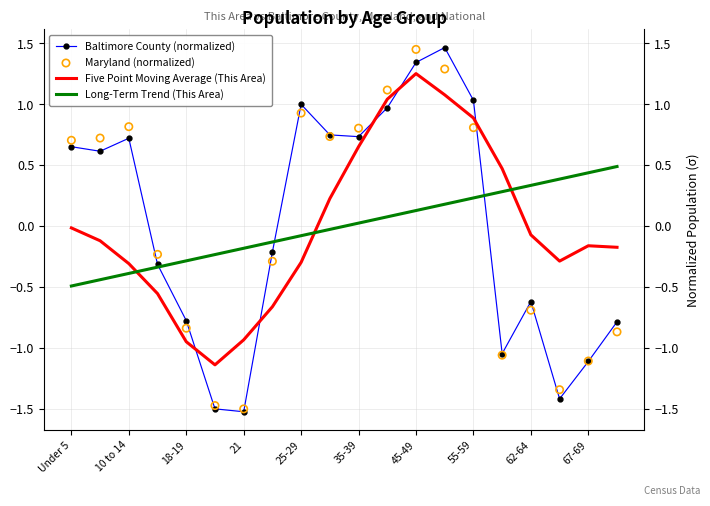

Which series contains the highest Y value?

Baltimore County (normalized)